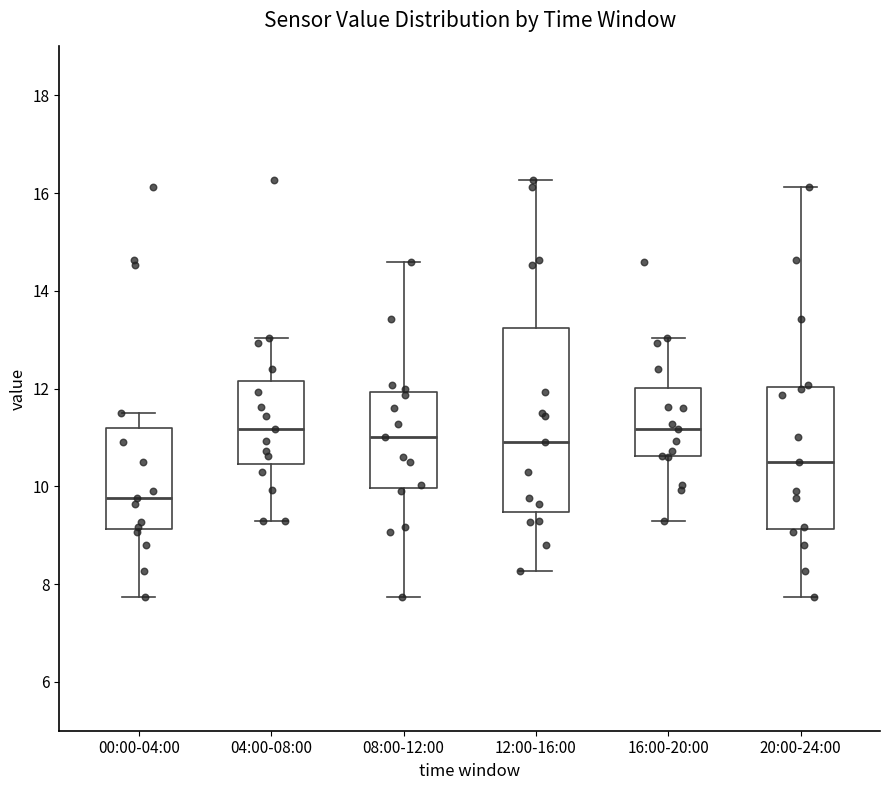

Comparing the boxes themselves (not the whiskers), which one is the tallest?

12:00-16:00